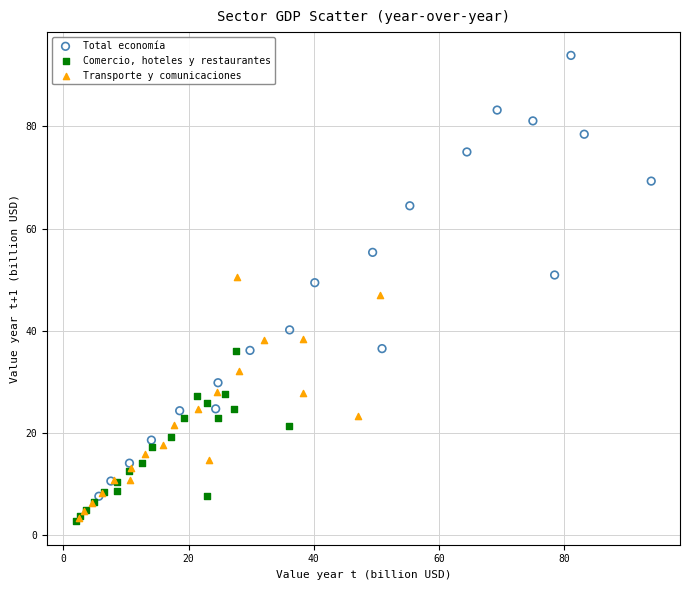

Which series contains the highest Y value?

Total economía